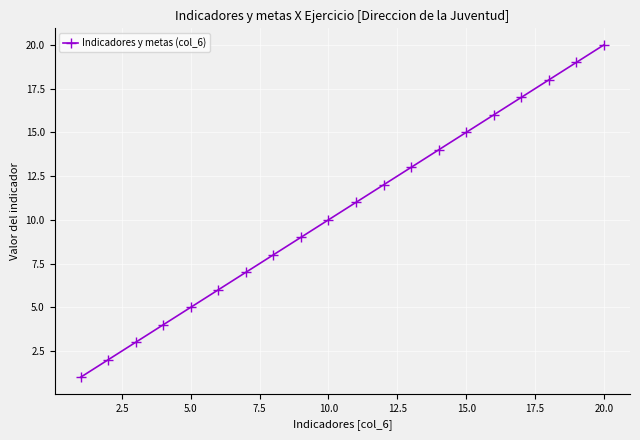

Does the chart have visible grid lines?

Yes